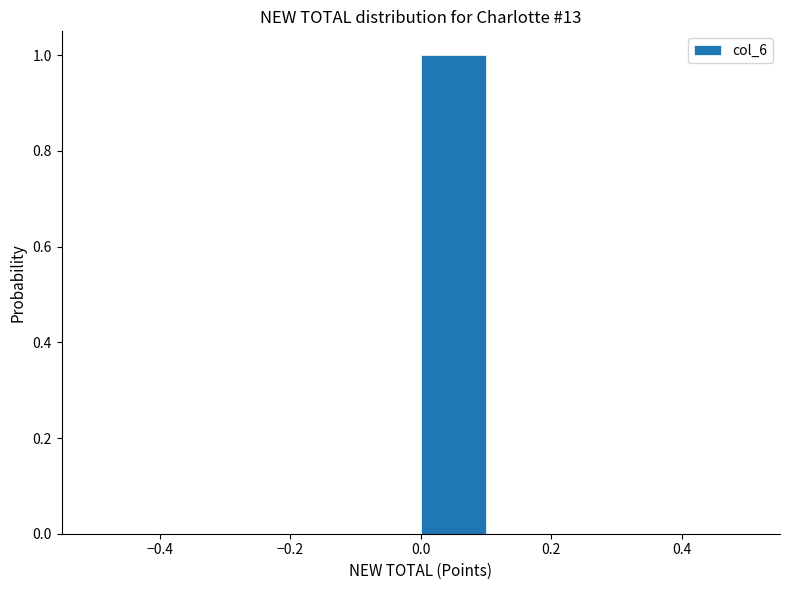

Reading left to right, list every bar in this chart as the range it spans on the x-axis followed by its height. The values are not printed on the chart, so give them approximately, as read against the axis.

-0.5 to -0.4: 0
-0.4 to -0.3: 0
-0.3 to -0.2: 0
-0.2 to -0.1: 0
-0.1 to 0.0: 0
0.0 to 0.1: 1
0.1 to 0.2: 0
0.2 to 0.3: 0
0.3 to 0.4: 0
0.4 to 0.5: 0